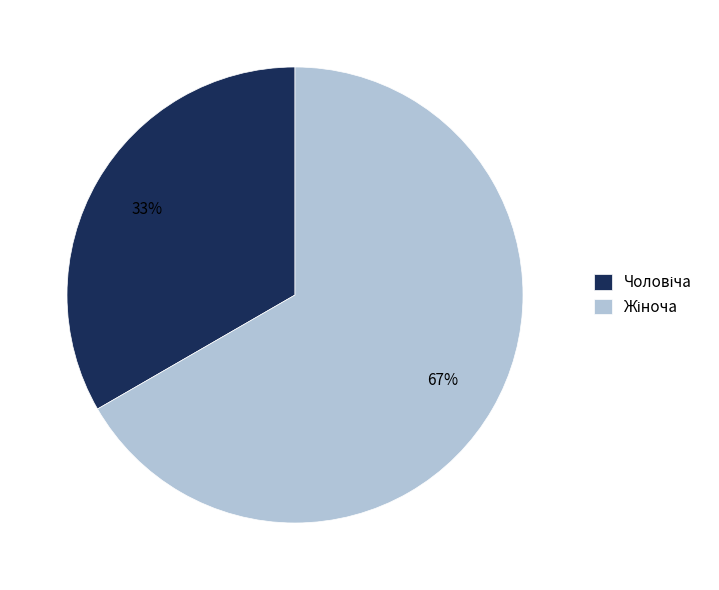

Is there any slice that represents more than half of the pie?

Yes